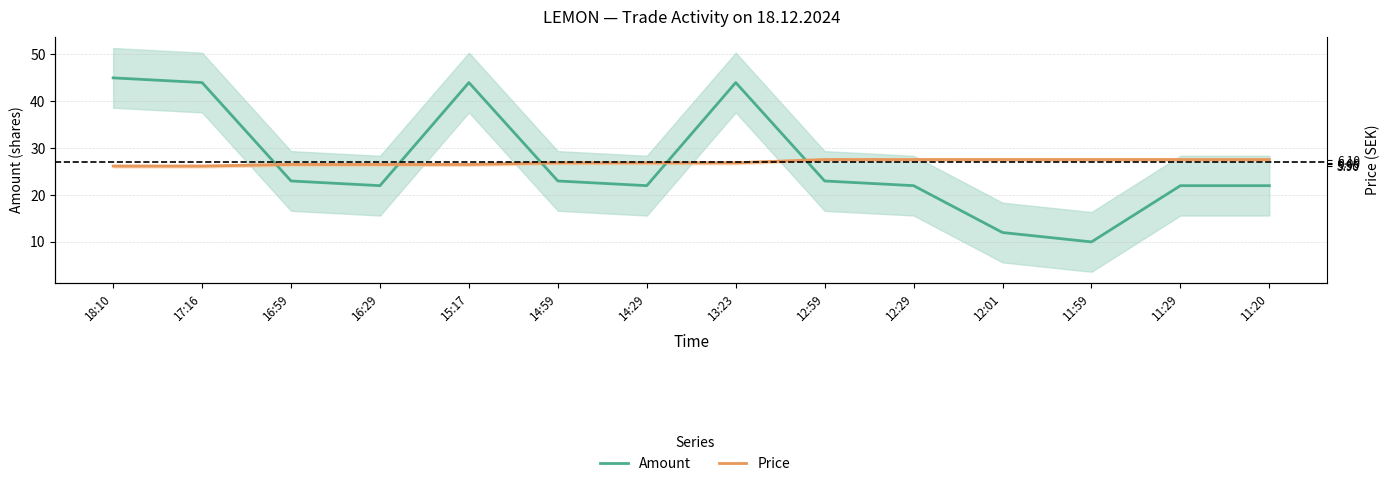

List the labels in order of Price value, largest first.

12:59, 12:29, 12:01, 11:59, 11:29, 11:20, 14:59, 14:29, 13:23, 16:59, 16:29, 15:17, 18:10, 17:16